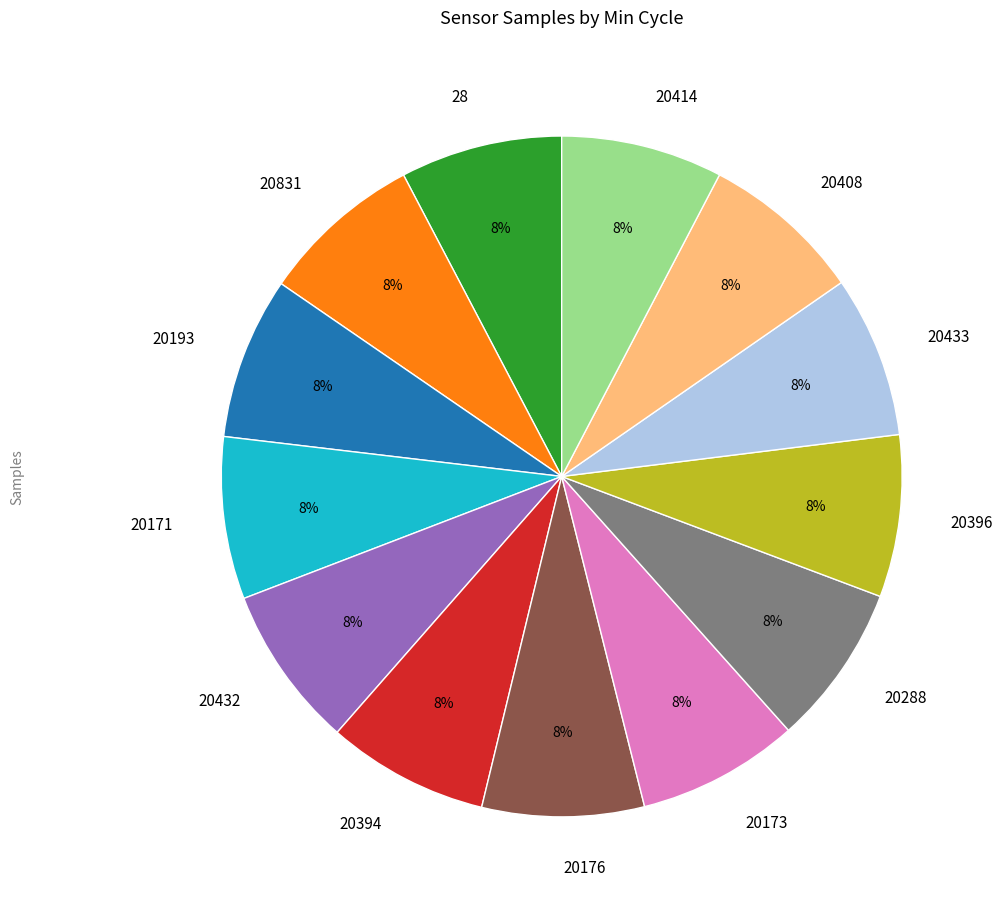

Approximately how many times larger is the value at 20171 compared to 20408?

1.0